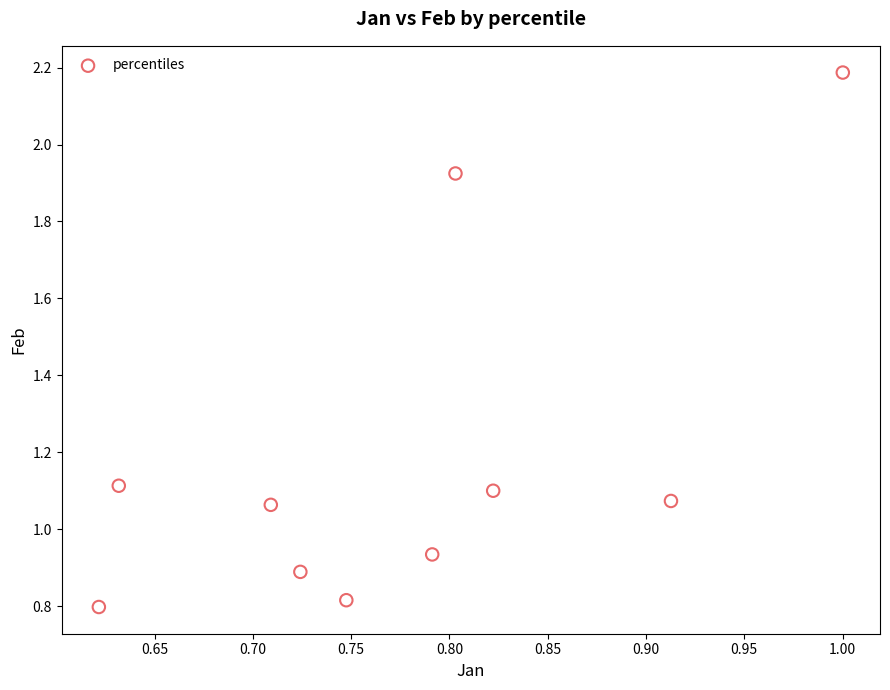

What is the range of X values (max minus min)?

0.4